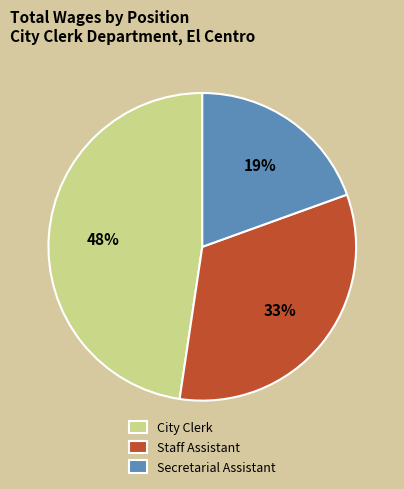

Count the number of slices in the pie.

3